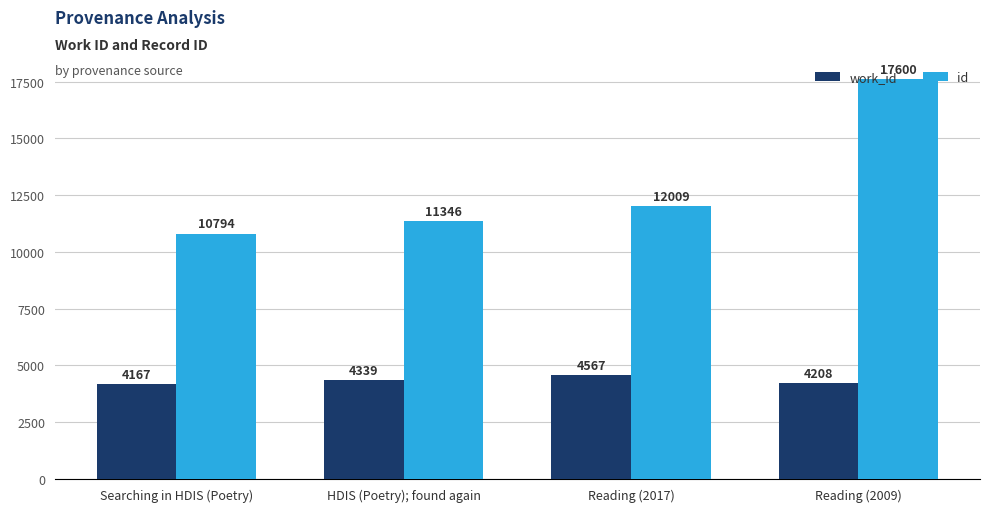

Does the chart contain any negative values?

No